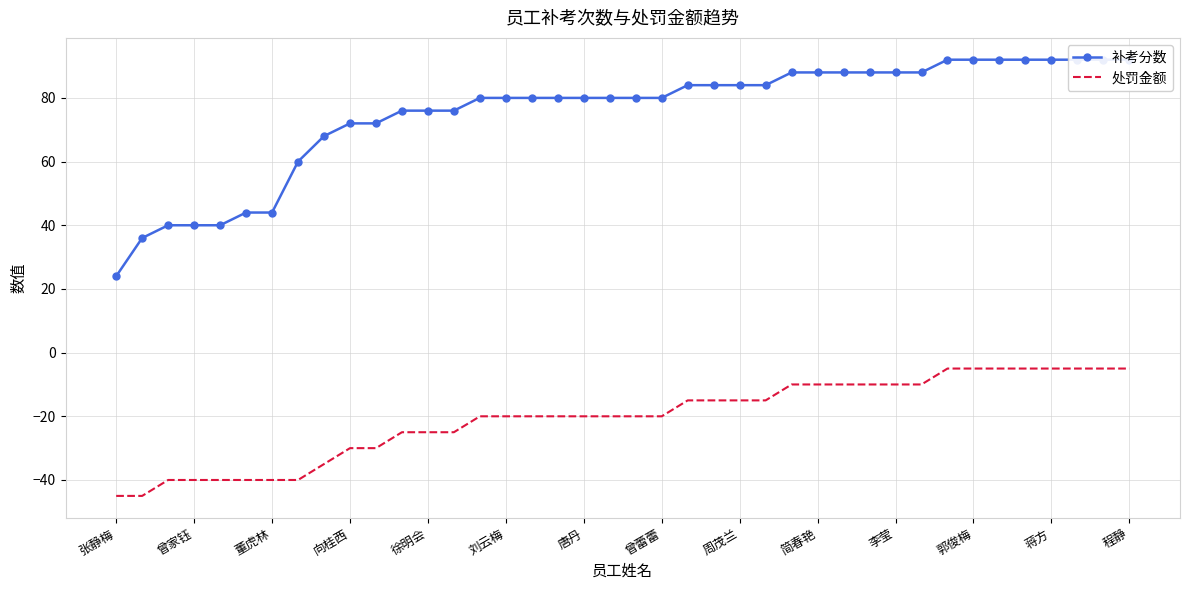

Rank the series at 28 from highest to lowest value.

补考分数, 处罚金额